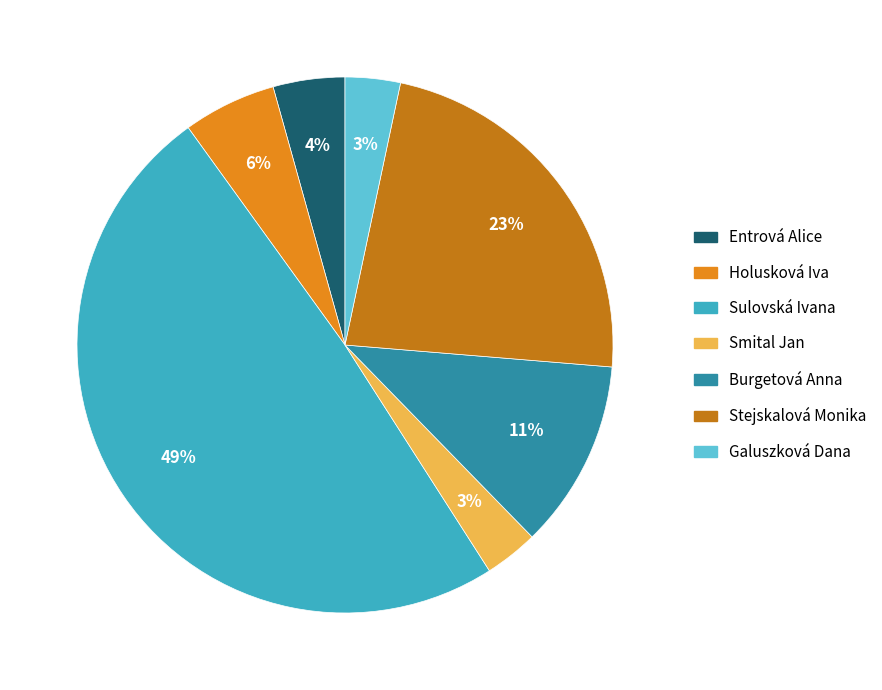

What percentage is the Stejskalová Monika slice, to the nearest percent?

23%